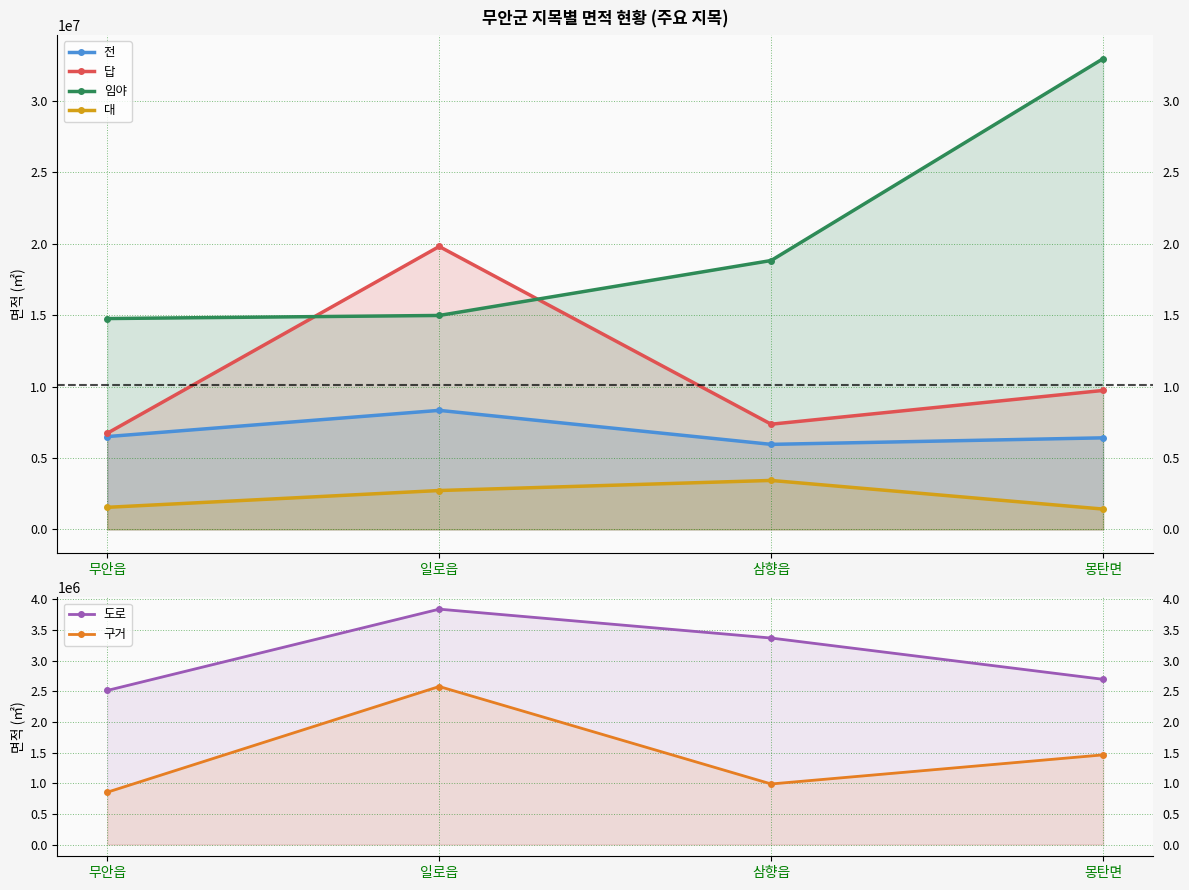

Which series has the largest range (max minus min)?

임야